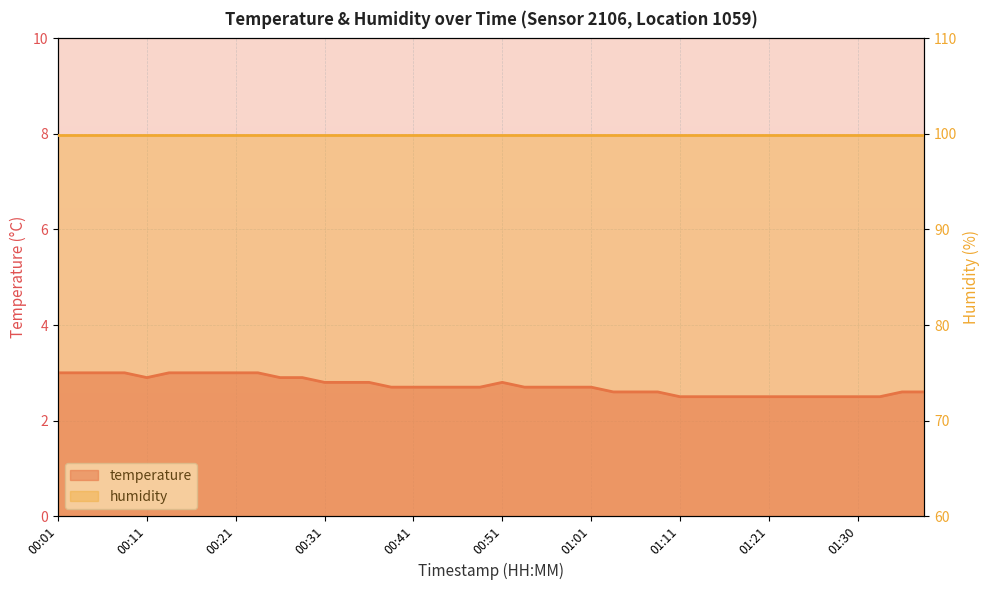

The value at 00:36 is 2.8. True or false?

True